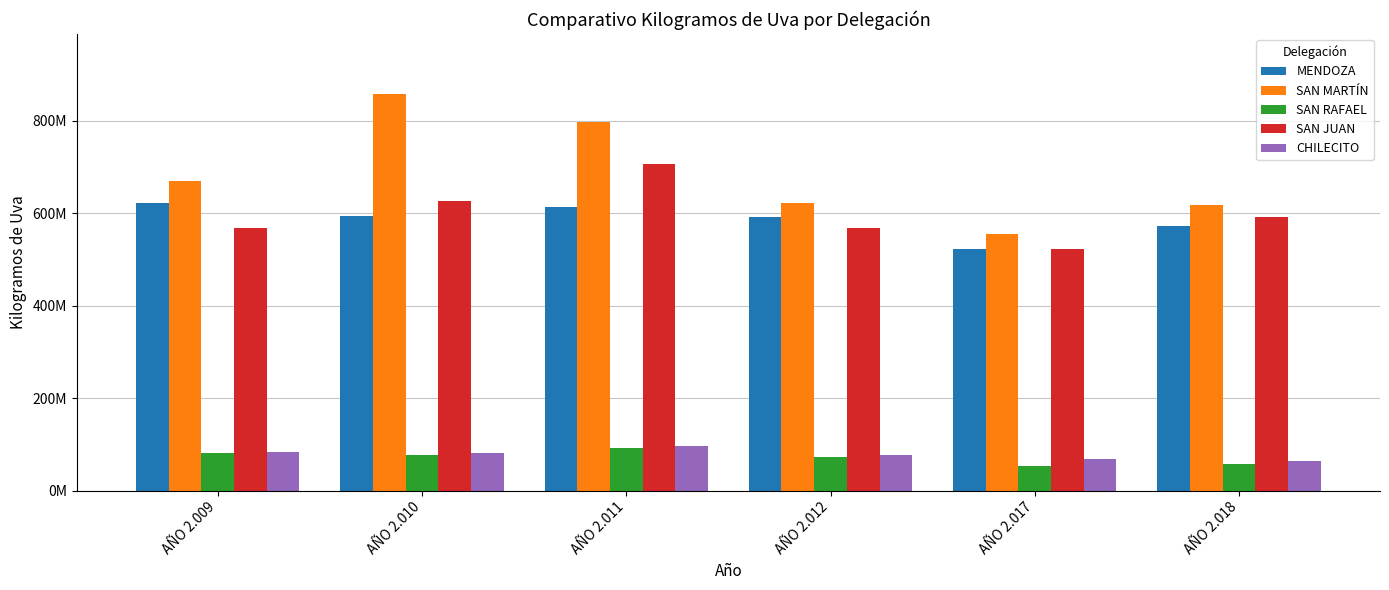

What are all the series names shown in the legend?

MENDOZA, SAN MARTÍN, SAN RAFAEL, SAN JUAN, CHILECITO